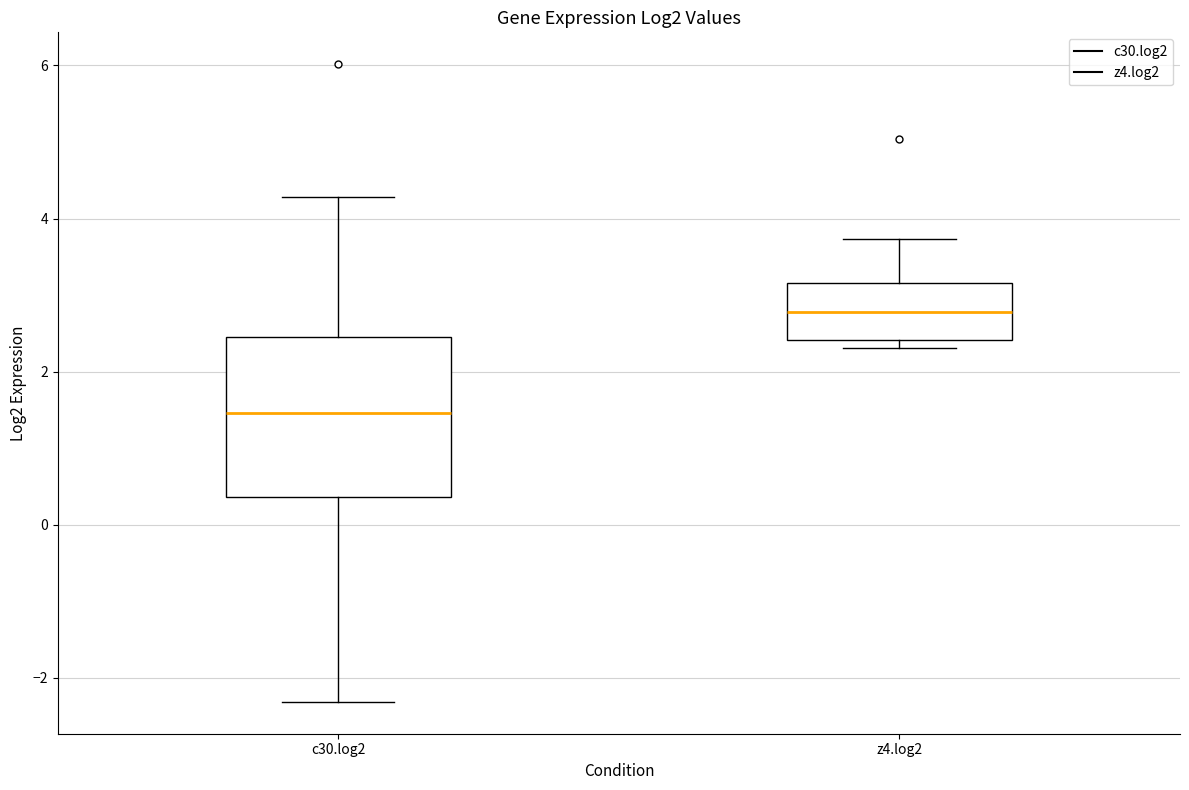

Reading left to right, transcribe this box plot: for each box, give where its median line is, the range the box spans, and where its two whiskers end, as read against the y-axis. The values are not printed on the chart, so give them approximately, as read against the axis.

c30.log2: median 1.4, box 0.4 to 2.4, whiskers -2.4 to 4.2
z4.log2: median 2.8, box 2.4 to 3.2, whiskers 2.4 (just below the box's lower edge) to 3.8